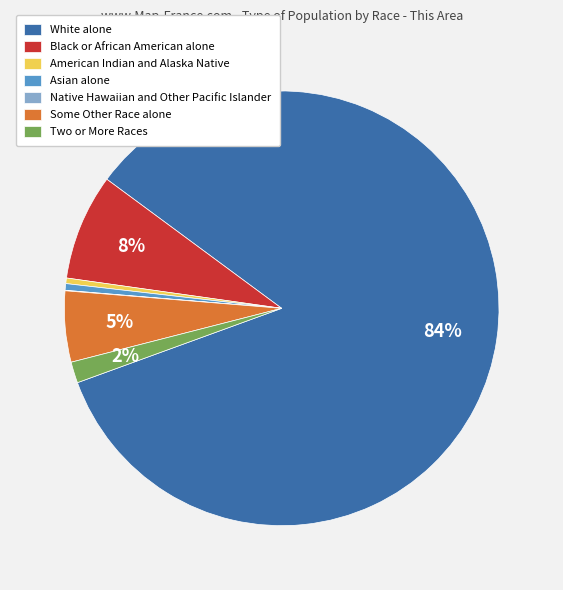

Combined, do White alone and Black or African American alone account for over 50%?

Yes